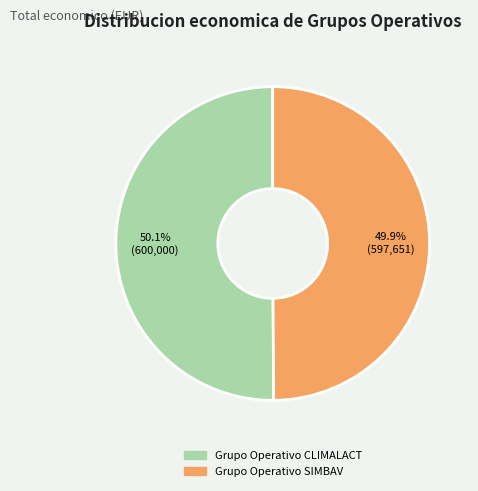

Is it true that Grupo Operativo SIMBAV is 36% of the pie?

False